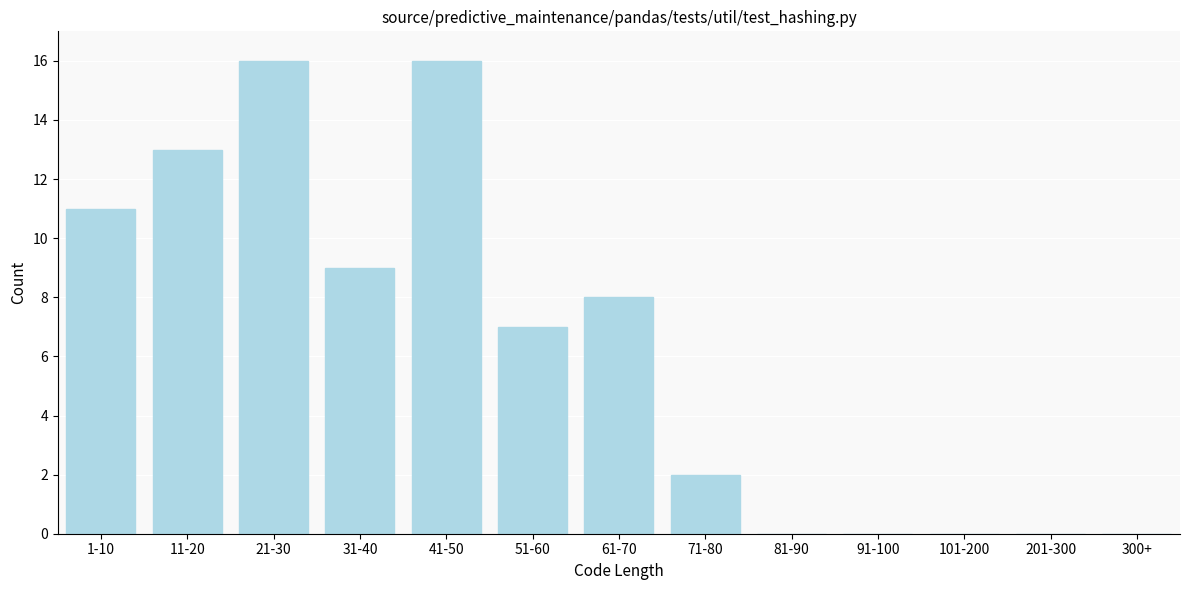

Reading left to right, what are all the values shown in this chart?

1-10=11	11-20=13	21-30=16	31-40=9	41-50=16	51-60=7	61-70=8	71-80=2	81-90=0	91-100=0	101-200=0	201-300=0	300+=0